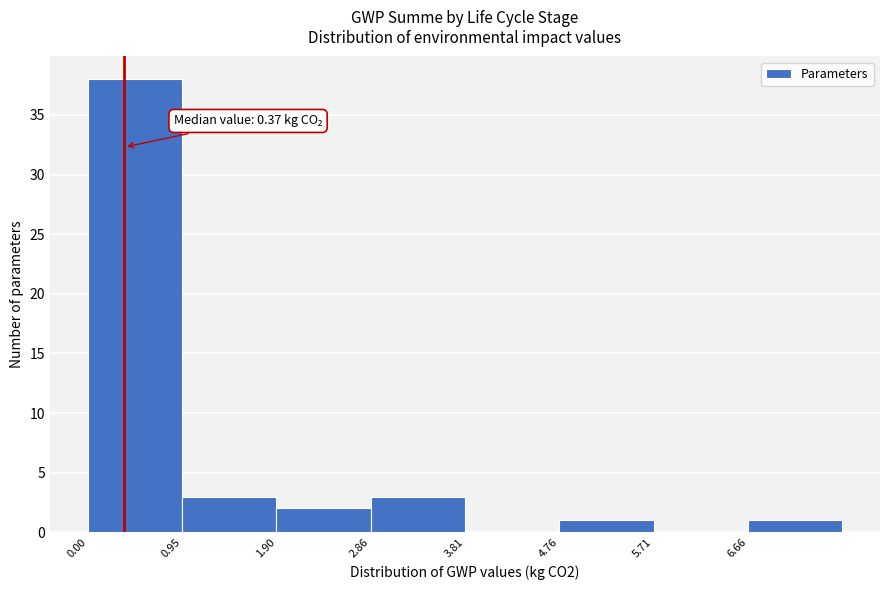

Which range on the x-axis has the tallest bar?

0.0 to 1.0